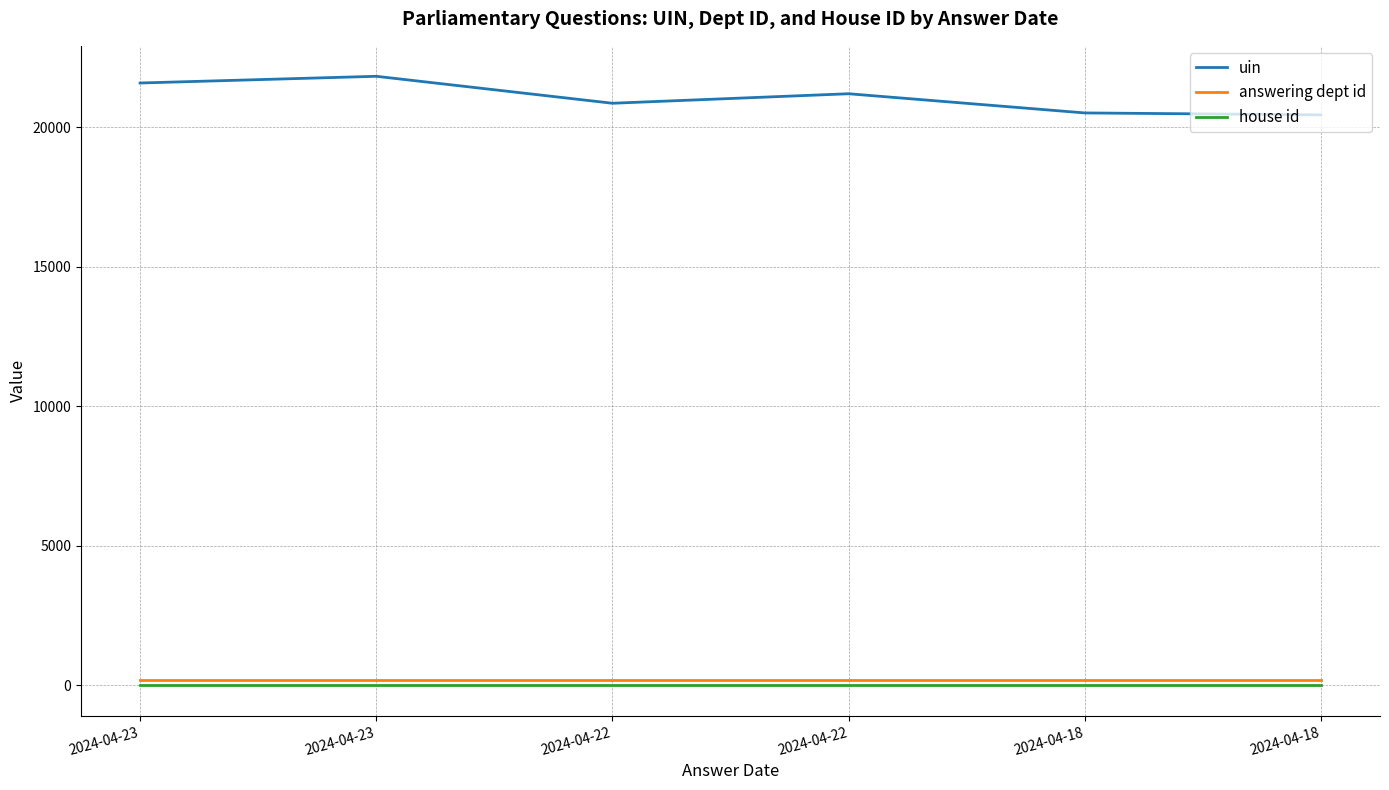

How many lines are shown in the chart?

3